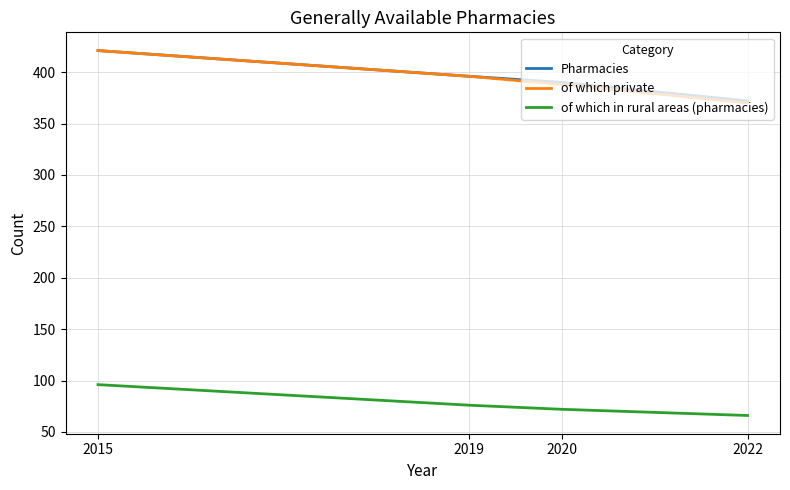

True or false: of which private has more than 1 interior local peaks.

False